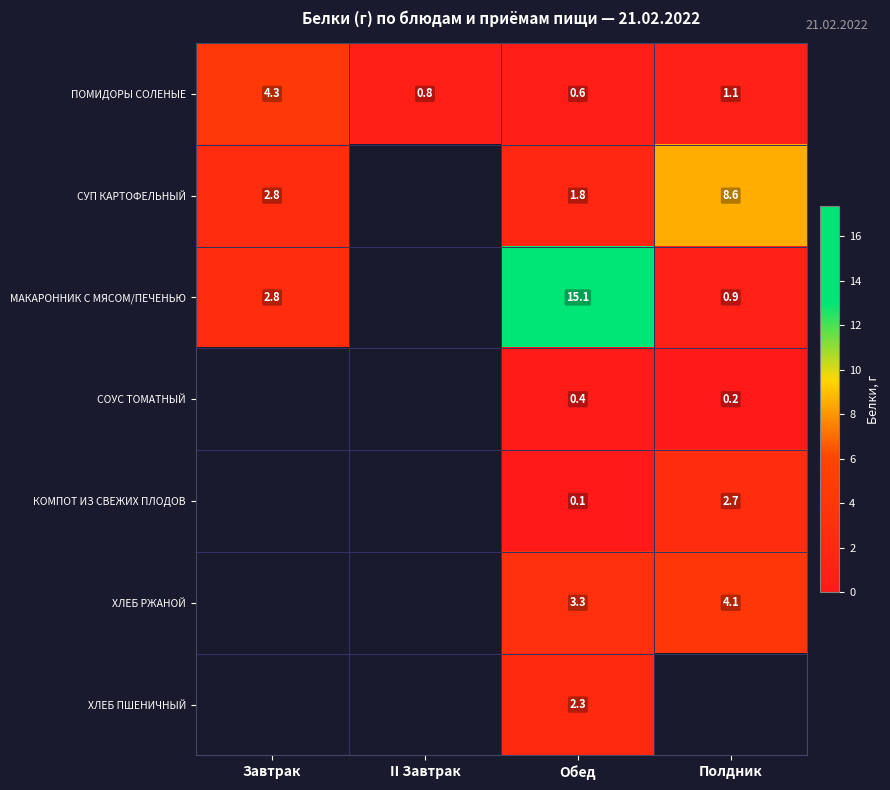

At Обед, list the series in order from largest to smallest.

МАКАРОННИК С МЯСОМ/ПЕЧЕНЬЮ, ХЛЕБ РЖАНОЙ, ХЛЕБ ПШЕНИЧНЫЙ, СУП КАРТОФЕЛЬНЫЙ, ПОМИДОРЫ СОЛЕНЫЕ, СОУС ТОМАТНЫЙ, КОМПОТ ИЗ СВЕЖИХ ПЛОДОВ